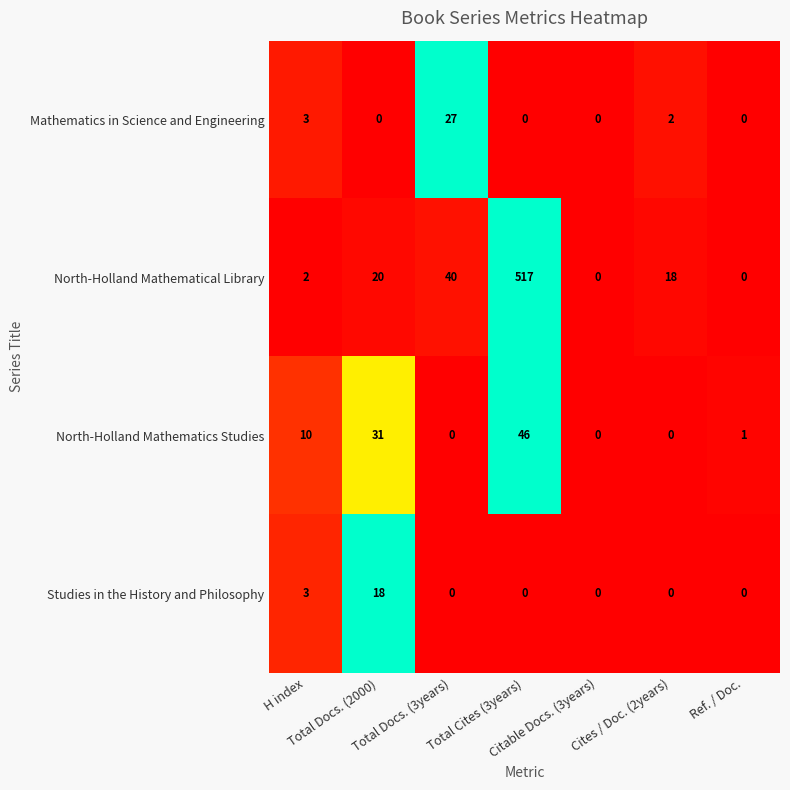

List the series in order of their peak value, lowest first.

Studies in the History and Philosophy, Mathematics in Science and Engineering, North-Holland Mathematics Studies, North-Holland Mathematical Library